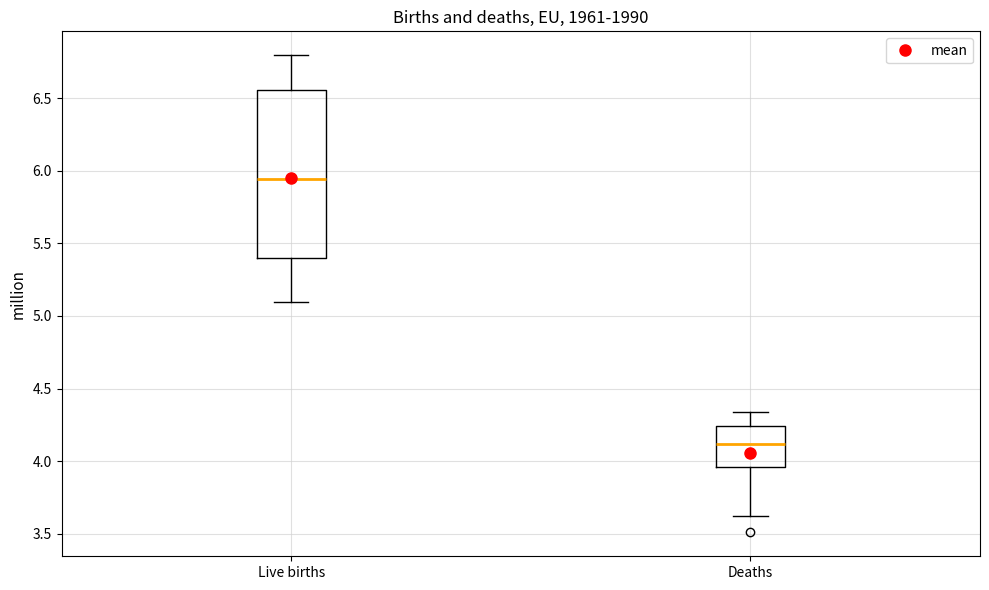

Which box's median line is the lowest?

Deaths